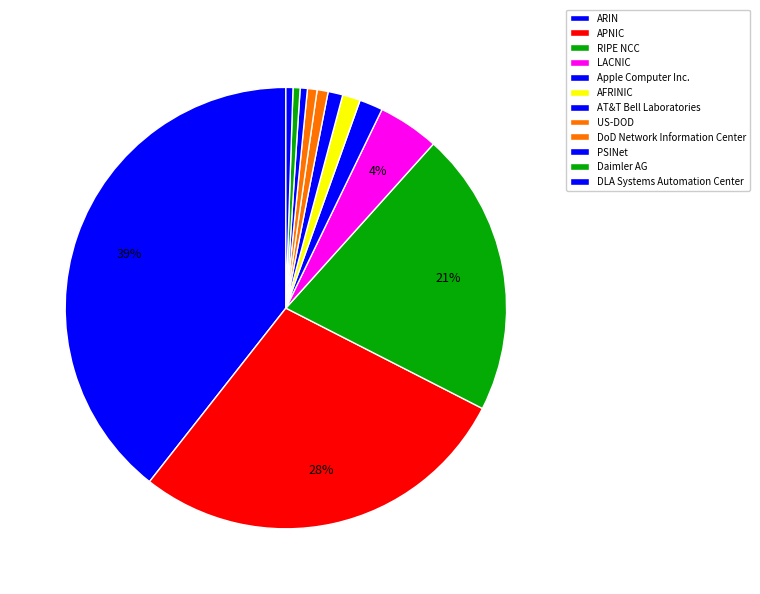

How many segments does this pie chart have?

12